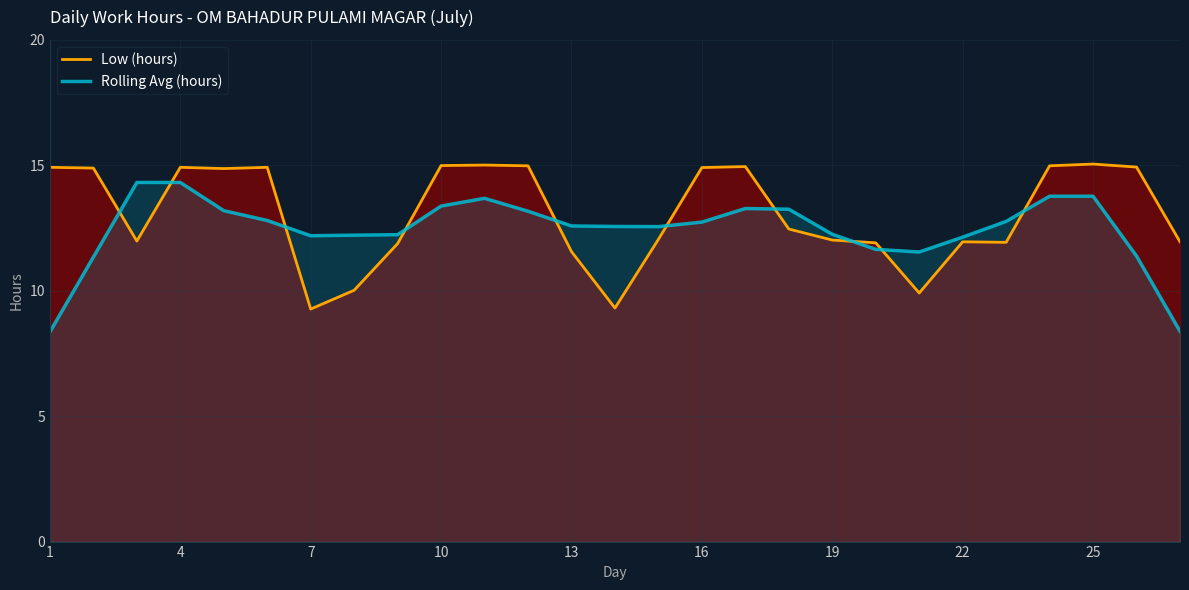

Reading right to left, list all the values displayed in this chart.

Low (hours): 11.9	14.9	15.1	15.0	11.9	11.9	9.9	11.9	12.0	12.5	14.9	14.9	12.1	9.3	11.6	15.0	15.0	15.0	11.9	10.0	9.3	14.9	14.9	14.9	12.0	14.9	14.9
Rolling Avg (hours): 8.4	11.4	13.8	13.8	12.8	12.1	11.5	11.7	12.2	13.2	13.3	12.7	12.6	12.6	12.6	13.2	13.7	13.4	12.2	12.2	12.2	12.8	13.2	14.3	14.3	11.3	8.4